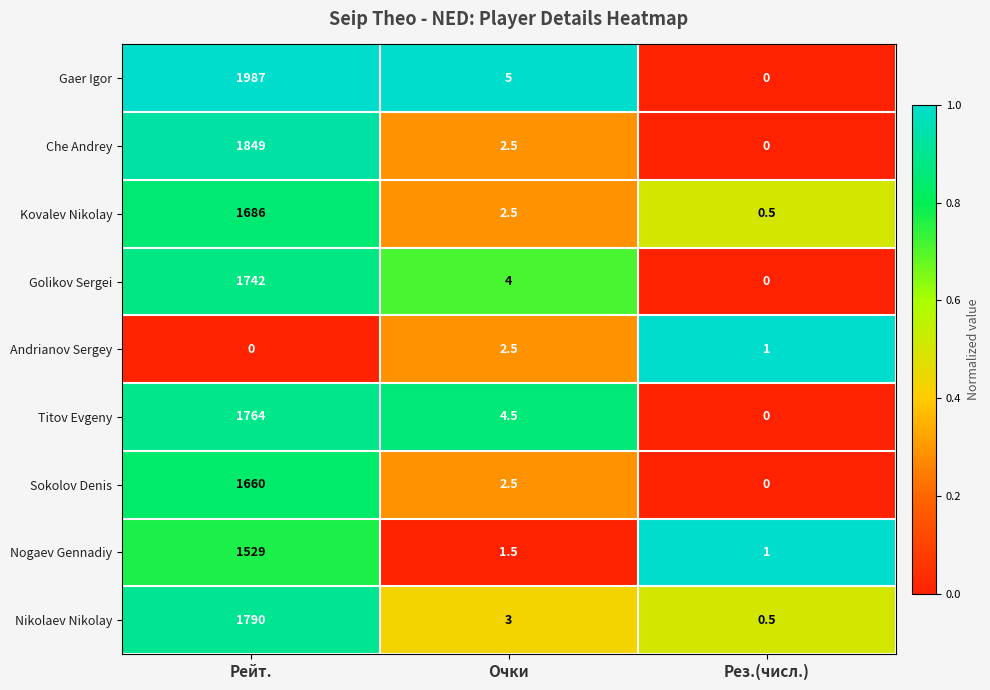

Count the number of data series in this chart.

9